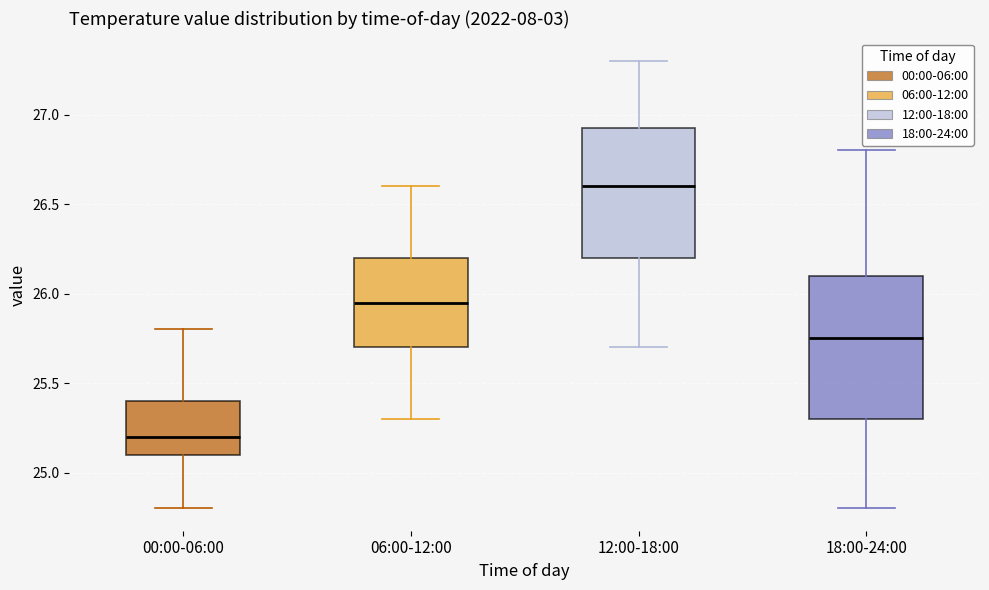

Where does the median line of the box for 12:00-18:00 sit on the y-axis? The values are not printed on the chart, so give them approximately, as read against the axis.

26.60